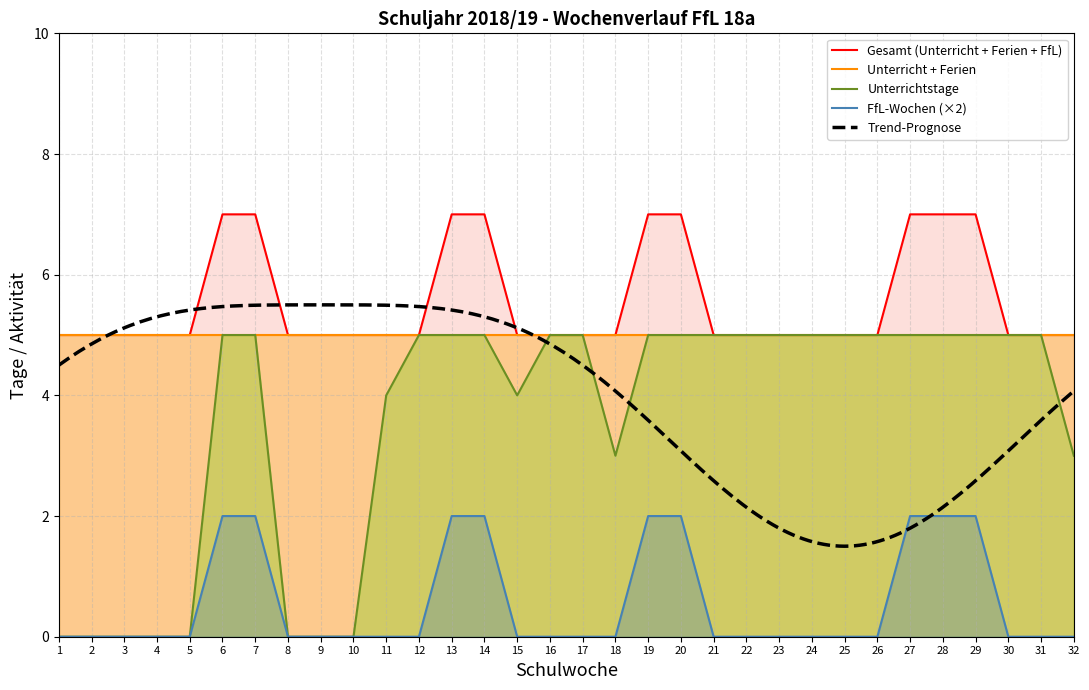

True or false: FfL-Wochen (×2) and Unterricht + Ferien intersect in this chart.

False